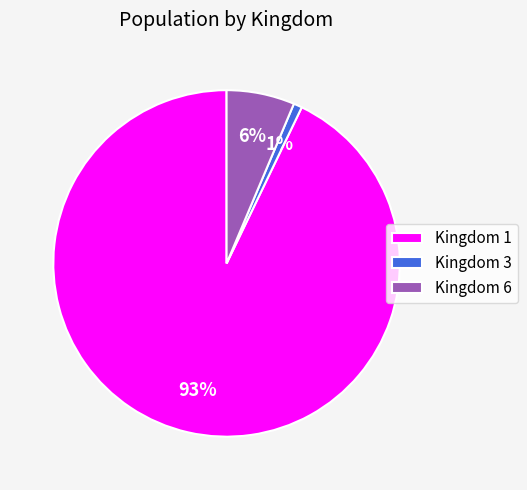

To the nearest percent, what portion does Kingdom 3 represent?

1%